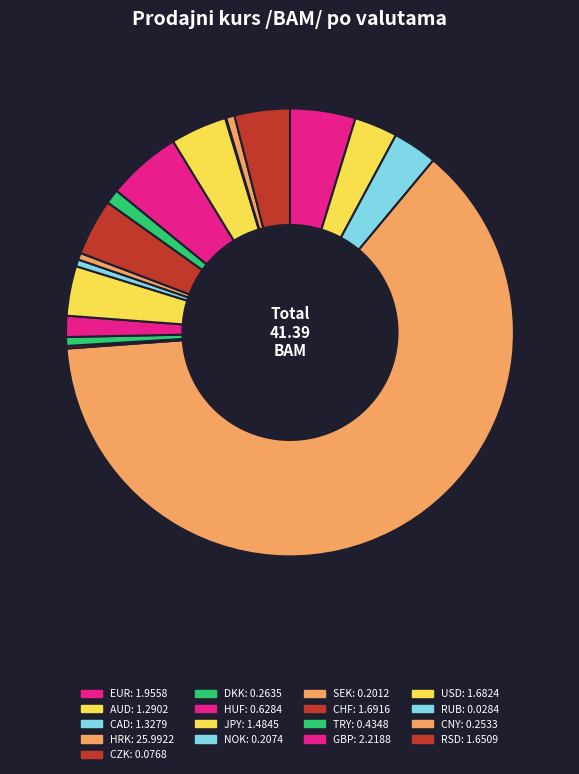

Rank the categories by value from highest to lowest.

HRK, GBP, EUR, CHF, USD, RSD, JPY, CAD, AUD, HUF, TRY, DKK, CNY, NOK, SEK, CZK, RUB